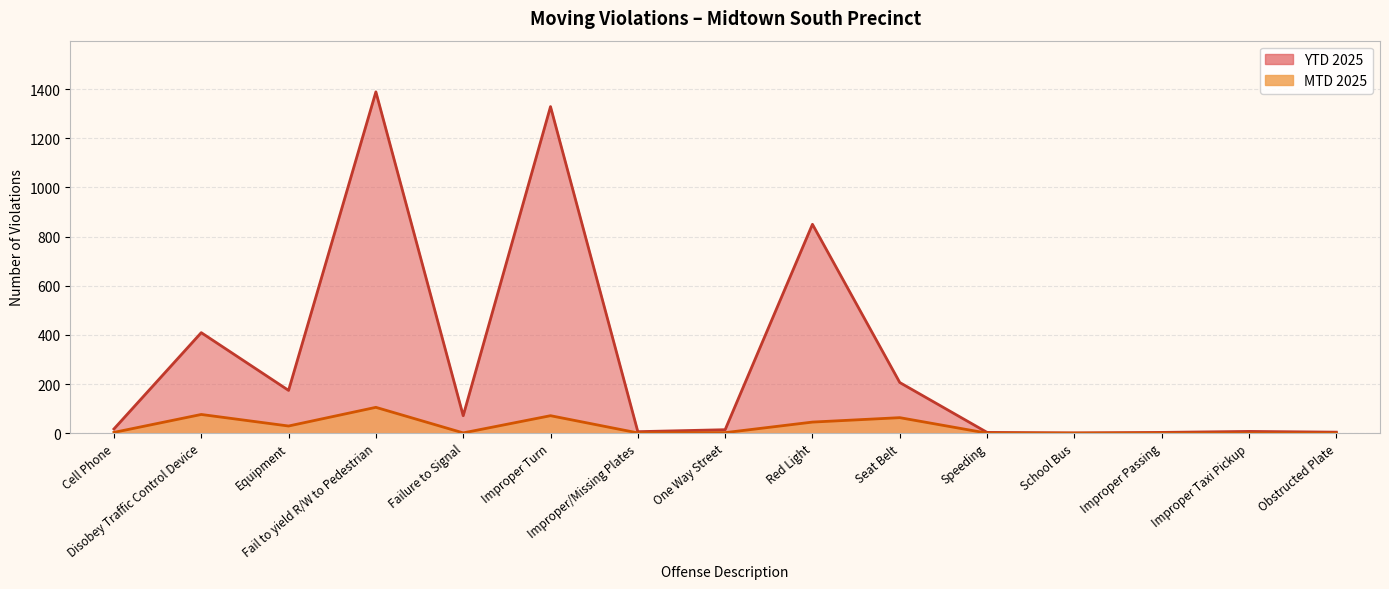

What is the difference between the second highest and minimum values in the YTD 2025 series?

1328